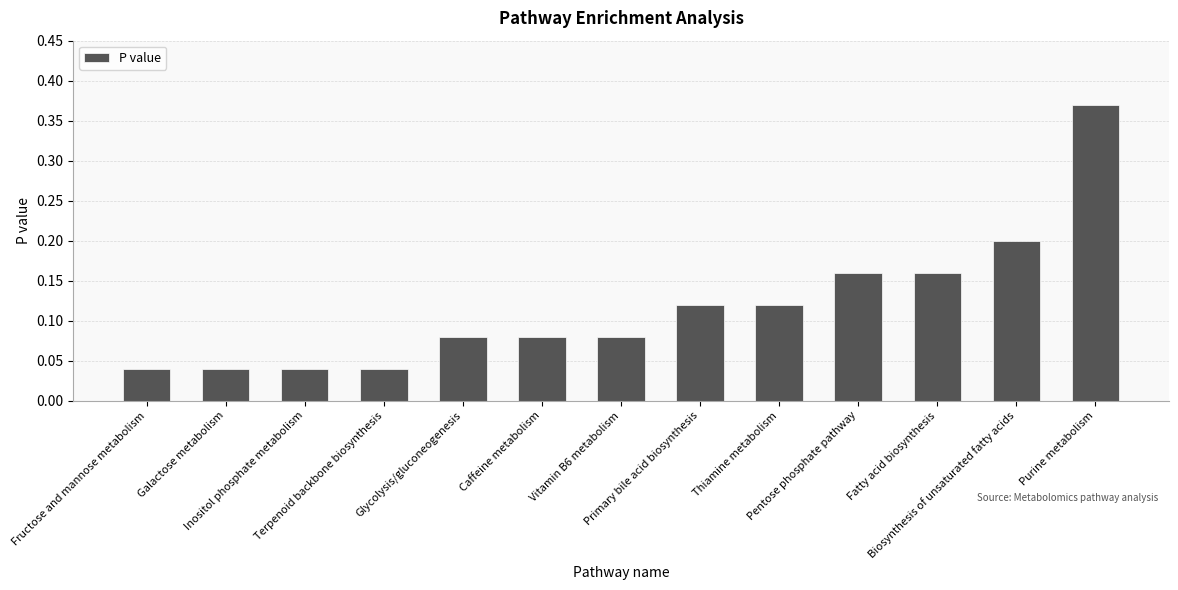

How many values are between 0 and 1?

13